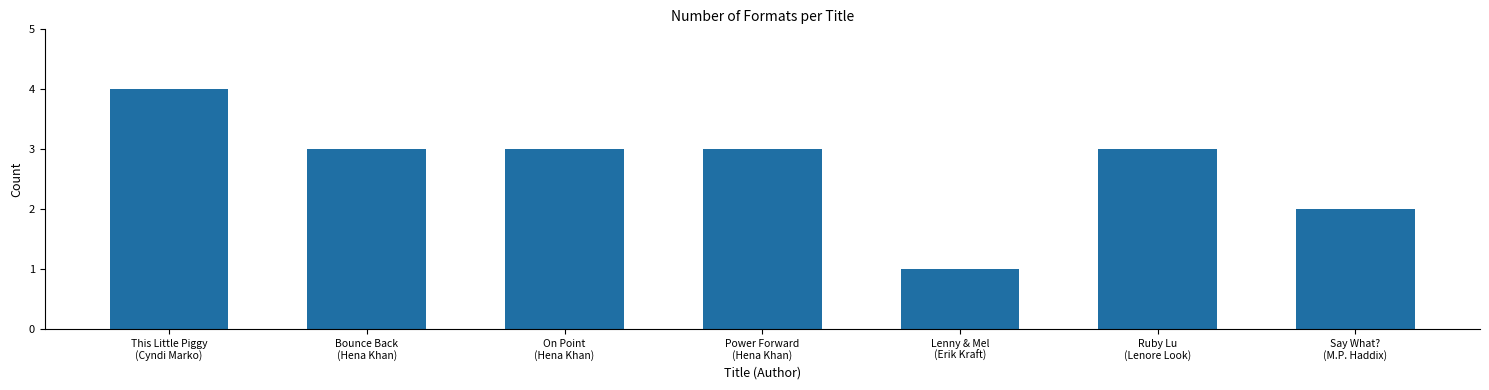

What is the sum of all values?

19